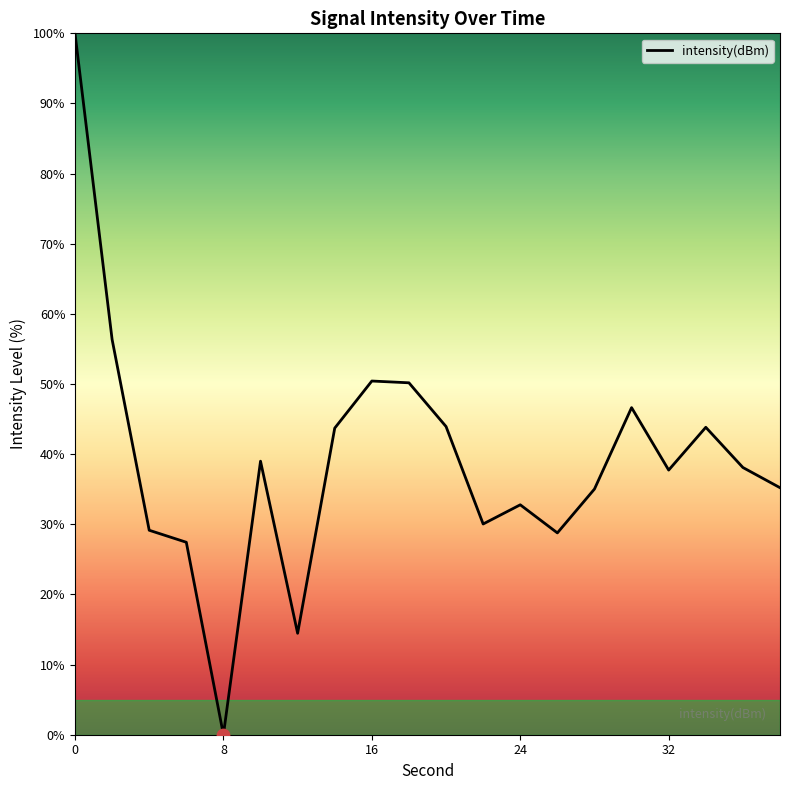

What is the greatest value displayed?

100.0